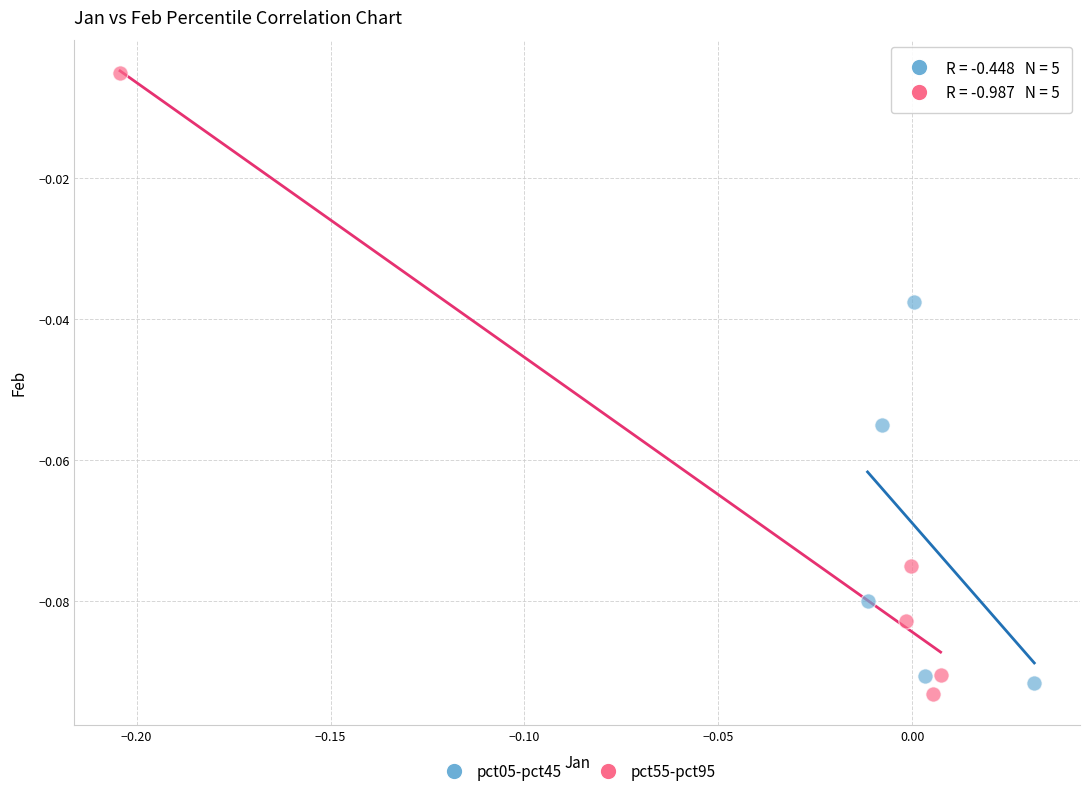

Which series has the largest Y range (max minus min)?

pct55-pct95